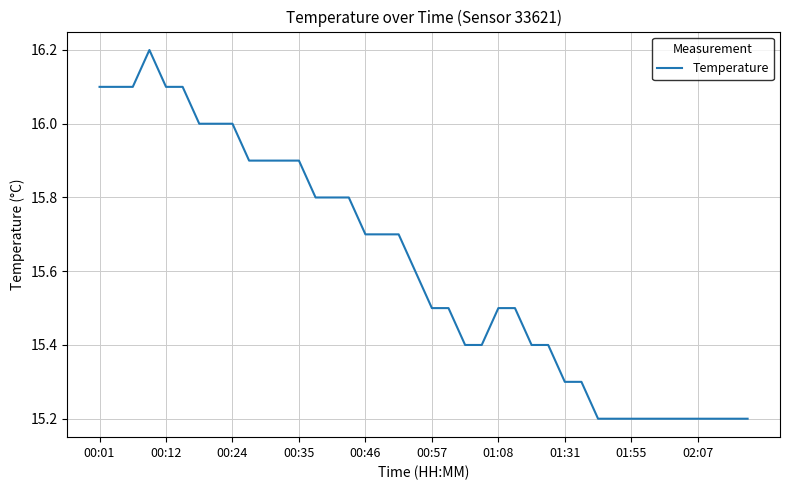

What is the greatest value displayed?

16.2